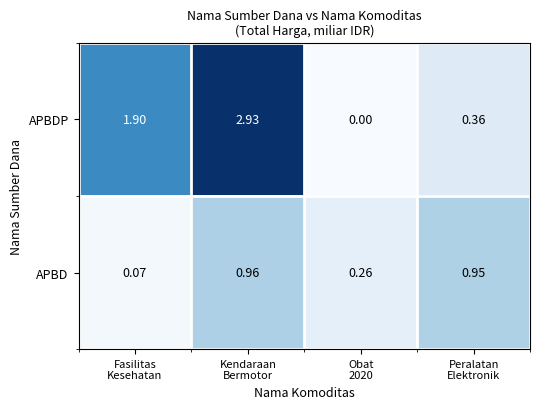

Which series has the largest range (max minus min)?

APBDP